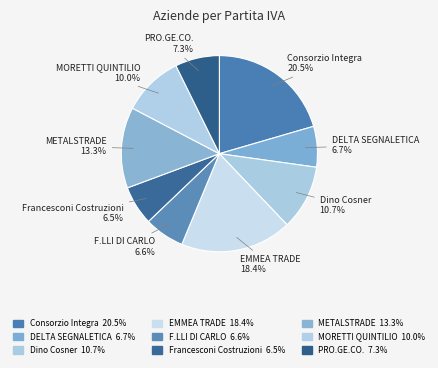

To the nearest percent, what portion does MORETTI QUINTILIO represent?

10%